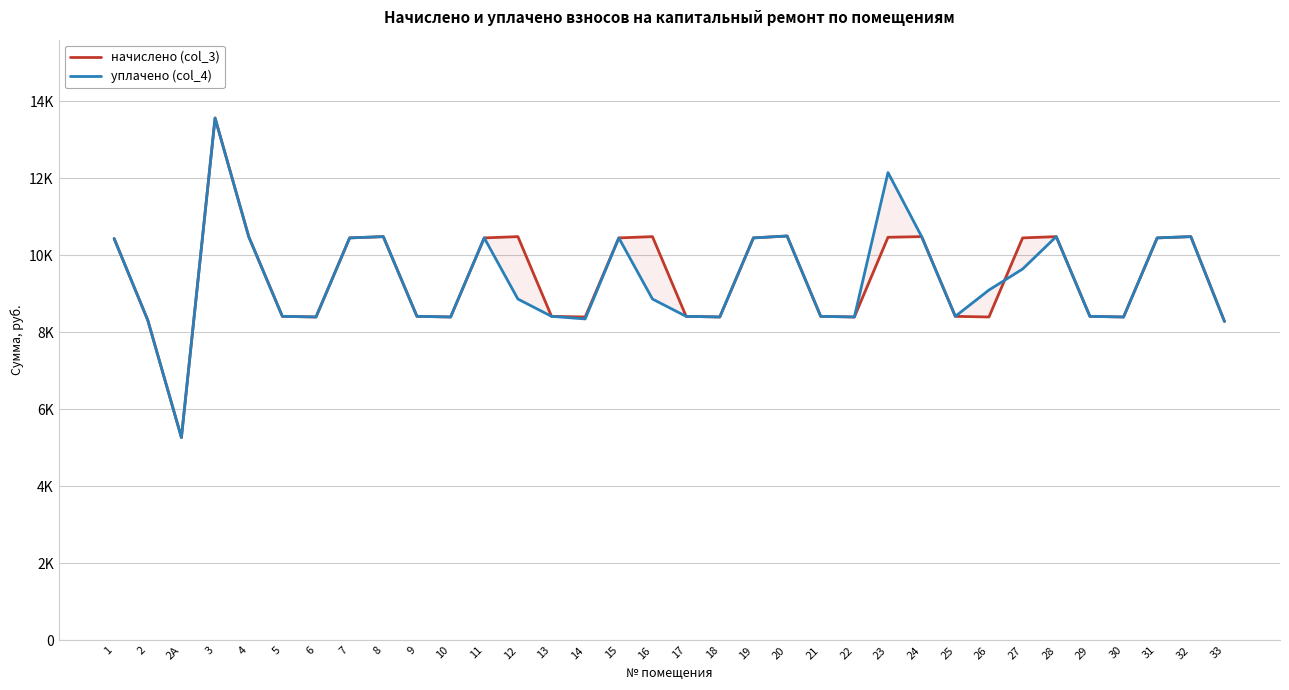

Reading left to right, list all the values displayed in this chart.

начислено (col_3): 10432.8	8313.1	5266.1	13562.6	10482.7	8412.5	8395.9	10449.4	10482.5	8412.5	8395.9	10449.4	10482.5	8412.5	8395.9	10449.4	10482.5	8412.5	8395.9	10449.4	10499.0	8412.5	8395.9	10465.9	10482.6	8412.5	8395.9	10449.4	10482.7	8412.5	8395.9	10449.4	10482.5	8280.0
уплачено (col_4): 10432.8	8313.1	5266.1	13562.6	10482.7	8412.5	8395.9	10449.4	10482.5	8412.5	8395.9	10449.4	8862.0	8412.5	8345.6	10449.4	8862.0	8412.5	8395.9	10449.4	10499.0	8412.5	8395.9	12147.0	10482.6	8412.5	9095.6	9641.7	10482.7	8412.5	8395.9	10449.4	10482.5	8280.0